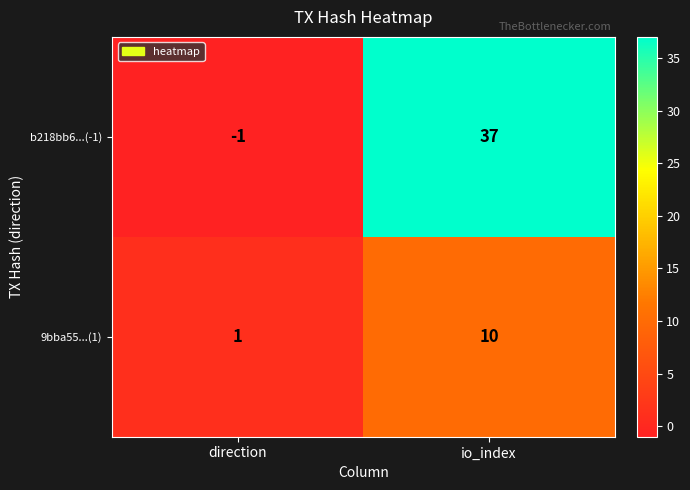

At which category does the chart reach its peak across all series?

io_index